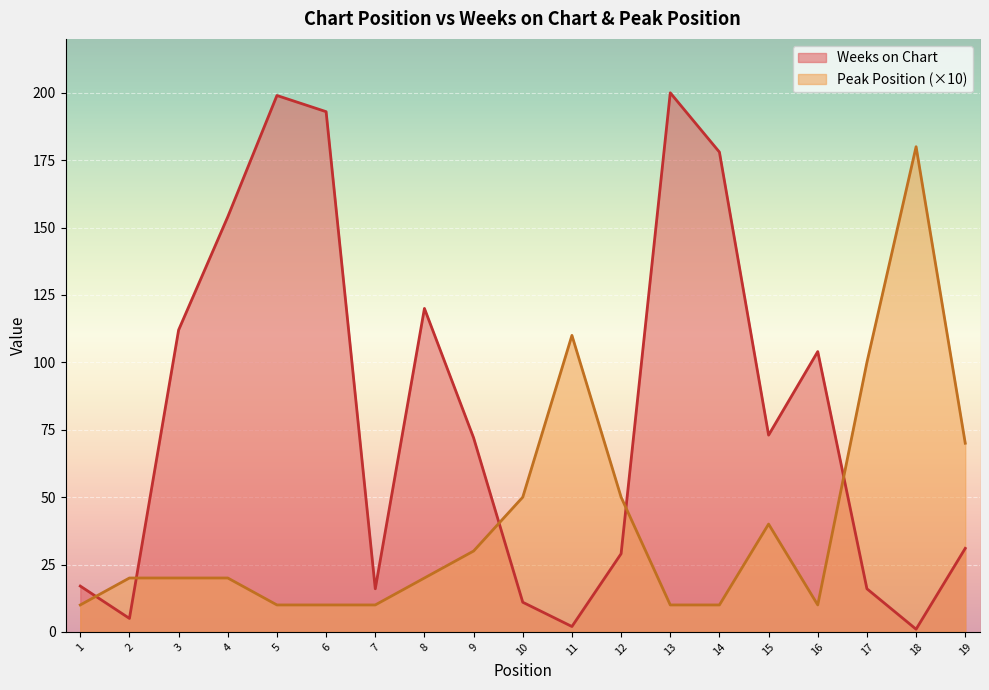

Which label corresponds to the largest value in the chart?

13